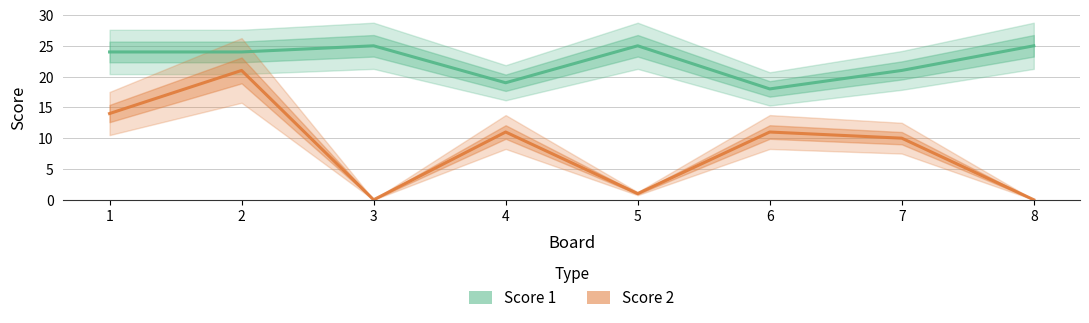

At how many categories does at least one series exceed 21?

5